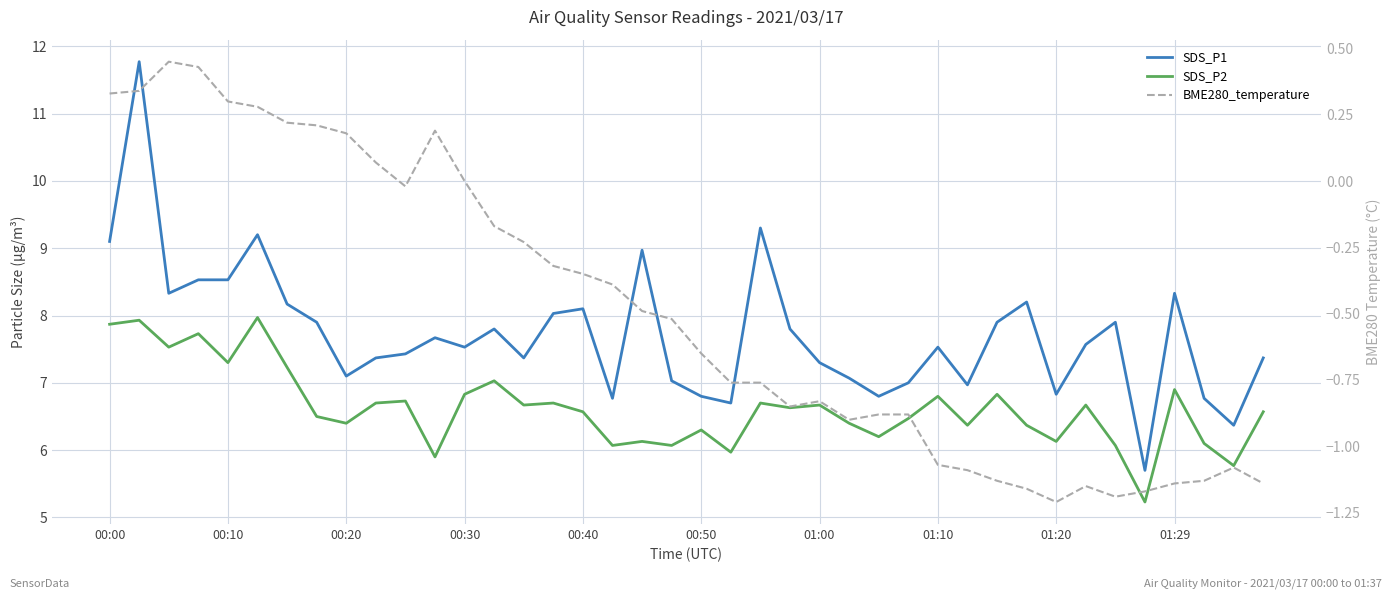

Is this an area chart (filled region under the line)?

No